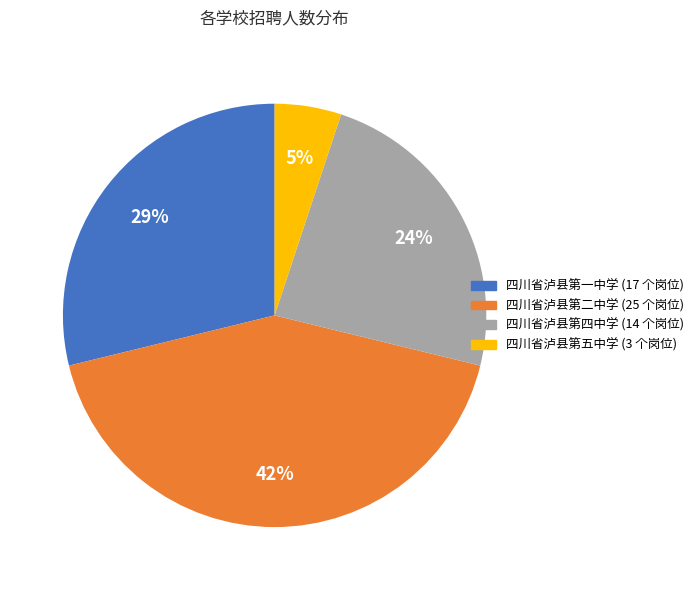

Which category has the smallest portion of the pie?

四川省泸县第五中学